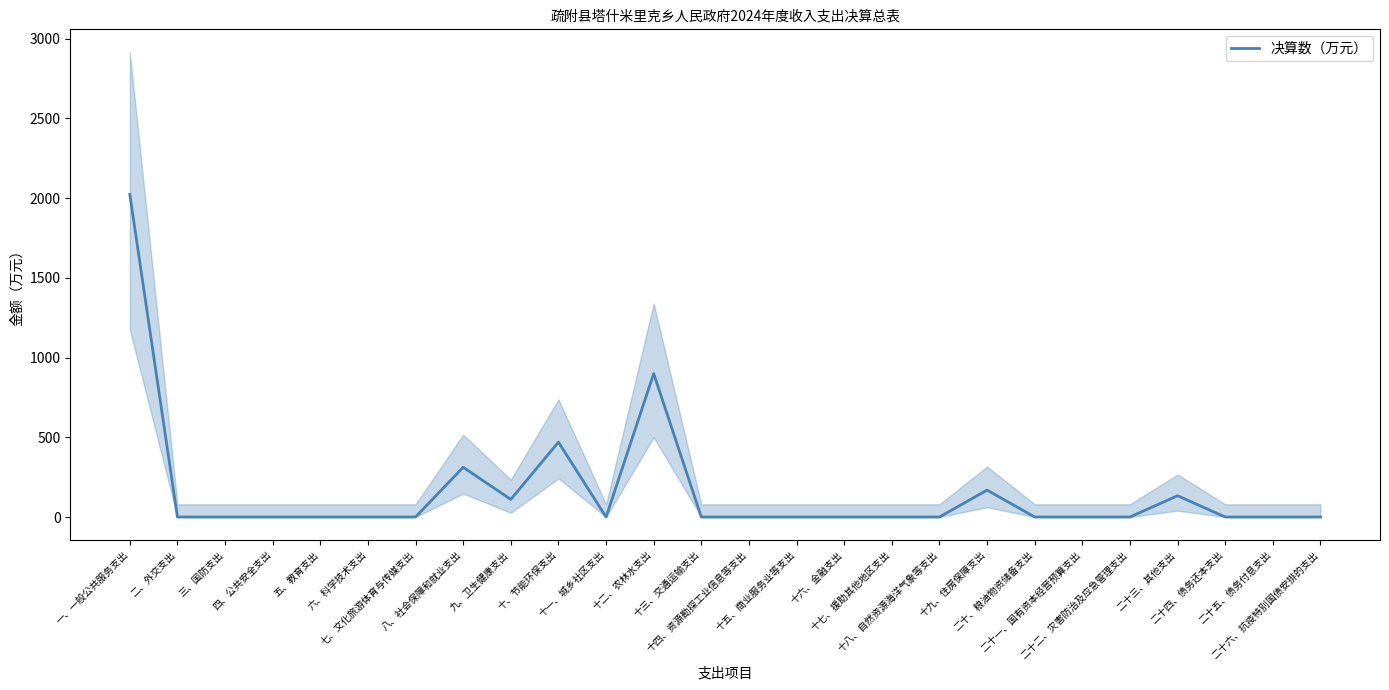

Where is the data nearest to the value 1011?

十二、农林水支出